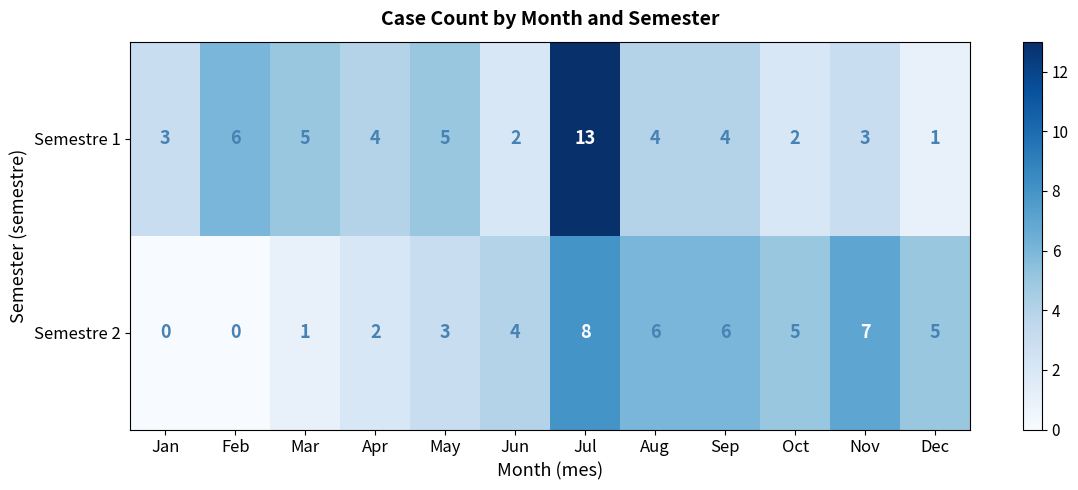

What is the spread (max minus min) of values at Jun?

2